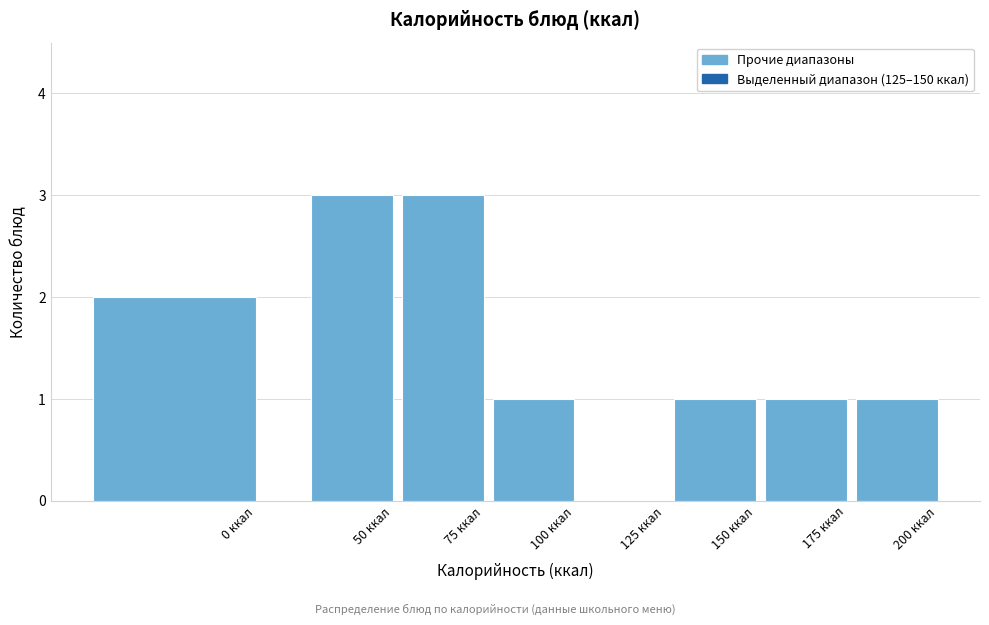

Reading left to right, what are all the values shown in this chart?

0 ккал=2	50 ккал=3	75 ккал=3	100 ккал=1	125 ккал=0	150 ккал=1	175 ккал=1	200 ккал=1